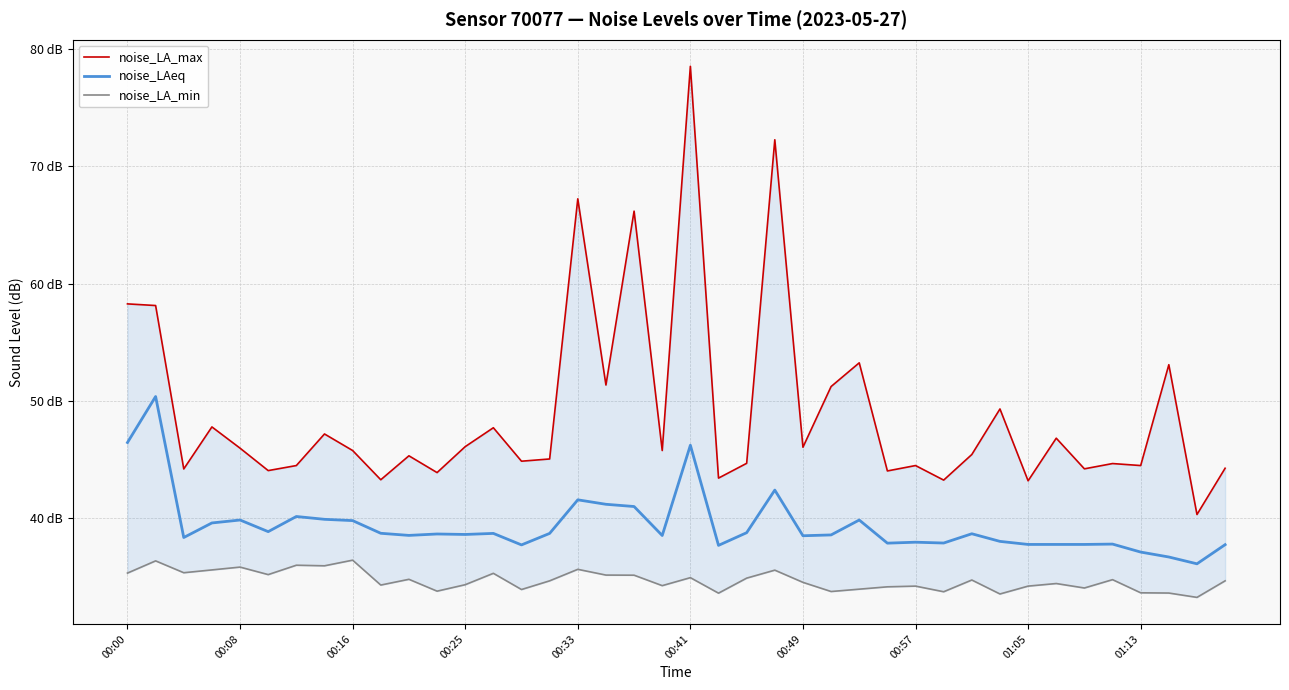

The value of noise_LA_min at 13 is 35.3. True or false?

True